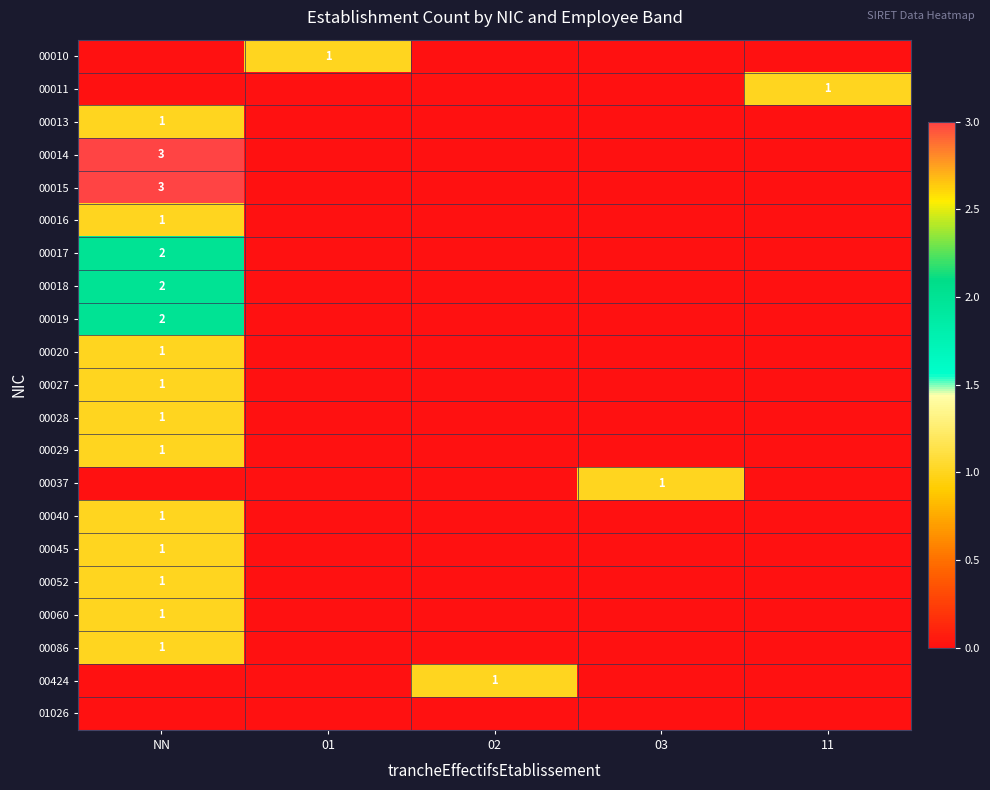

Which label corresponds to the smallest value in the chart?

NN